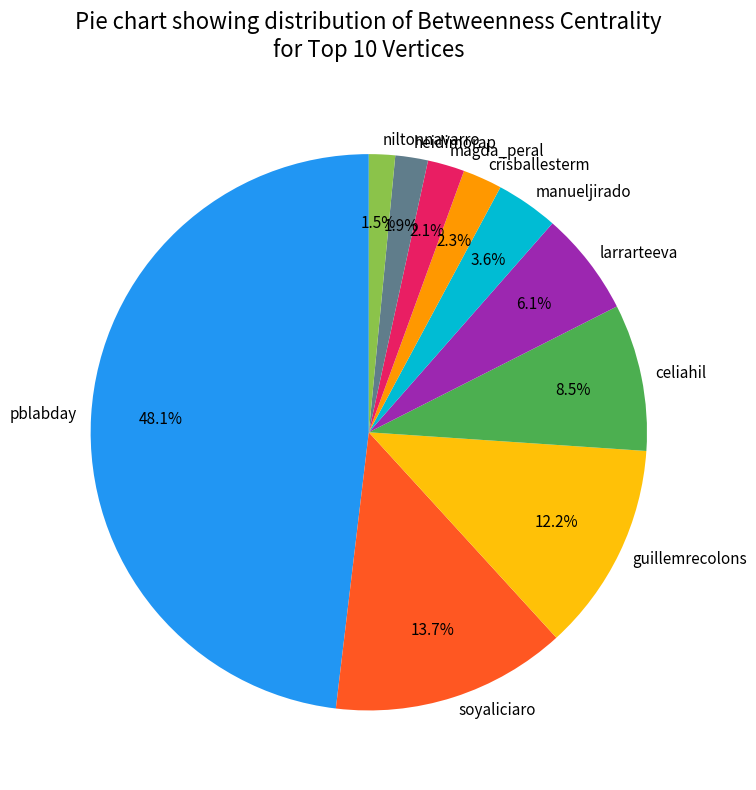

Is there a majority slice in this chart?

No